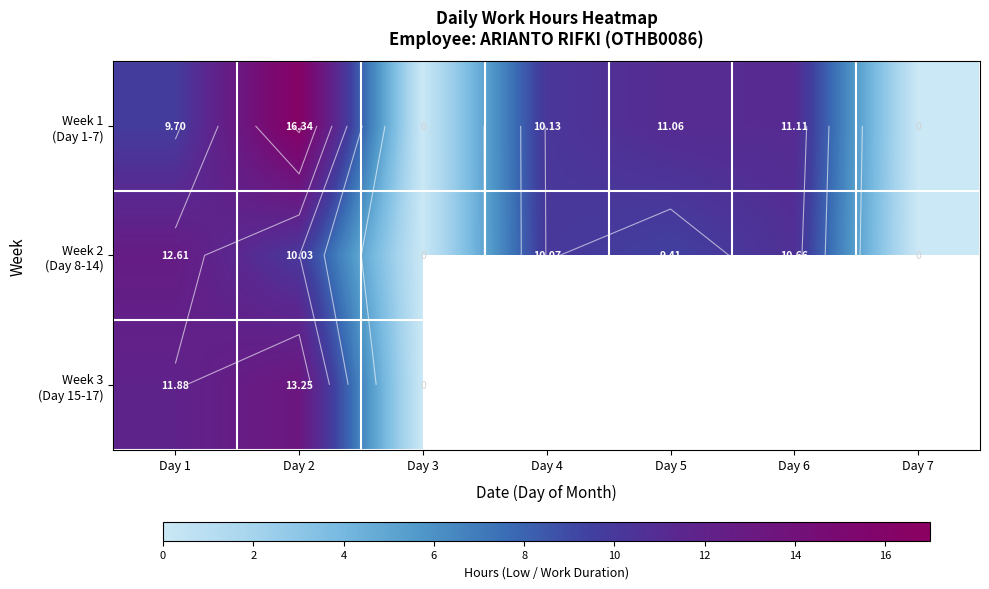

Which has a higher value, Day 1 or Day 4?

Day 4